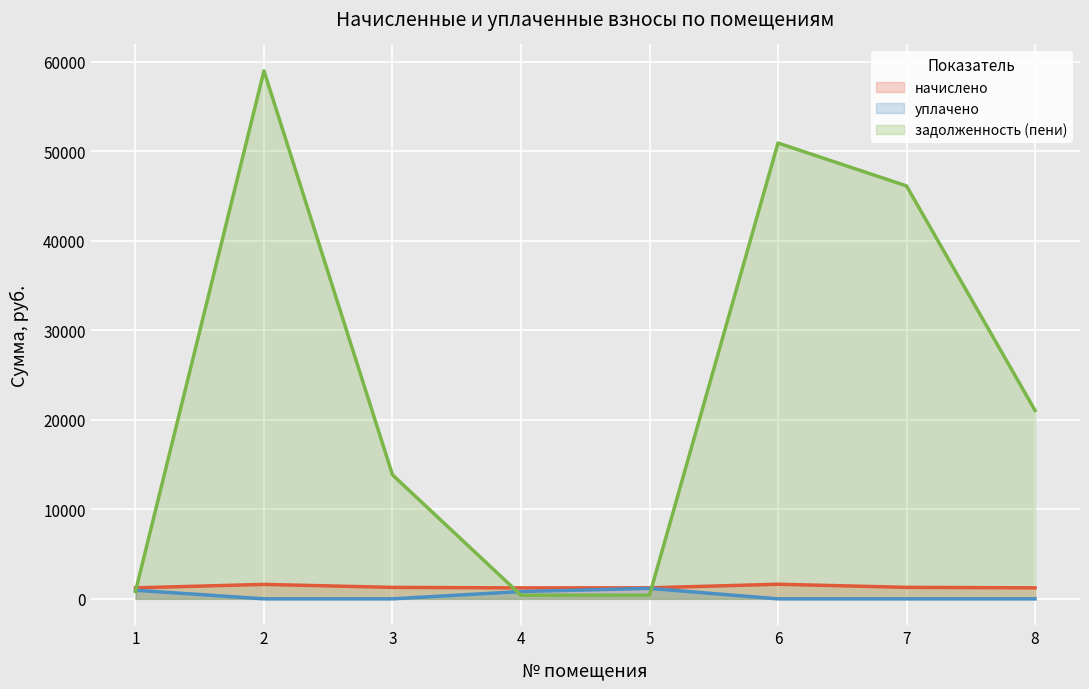

The уплачено series shows 457.6 at 1. True or false?

False